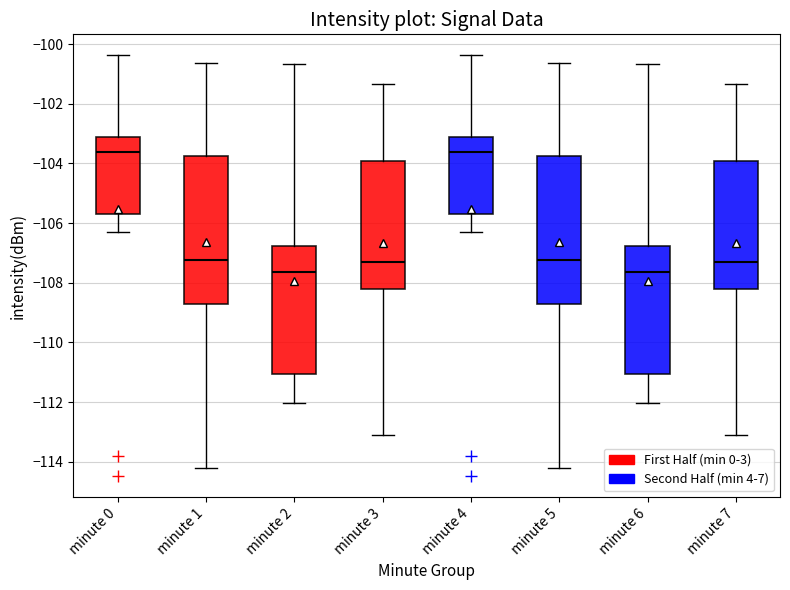

Reading left to right, read every box against the y-axis: the position of its median line, the range the box covers, and the ends of its whiskers. The values are not printed on the chart, so give them approximately, as read against the axis.

minute 0: median -103.6, box -105.6 to -103.2, whiskers -106.2 to -100.4
minute 1: median -107.2, box -108.8 to -103.8, whiskers -114.2 to -100.6
minute 2: median -107.6, box -111.0 to -106.8, whiskers -112.0 to -100.6
minute 3: median -107.2, box -108.2 to -104.0, whiskers -113.2 to -101.4
minute 4: median -103.6, box -105.6 to -103.2, whiskers -106.2 to -100.4
minute 5: median -107.2, box -108.8 to -103.8, whiskers -114.2 to -100.6
minute 6: median -107.6, box -111.0 to -106.8, whiskers -112.0 to -100.6
minute 7: median -107.2, box -108.2 to -104.0, whiskers -113.2 to -101.4